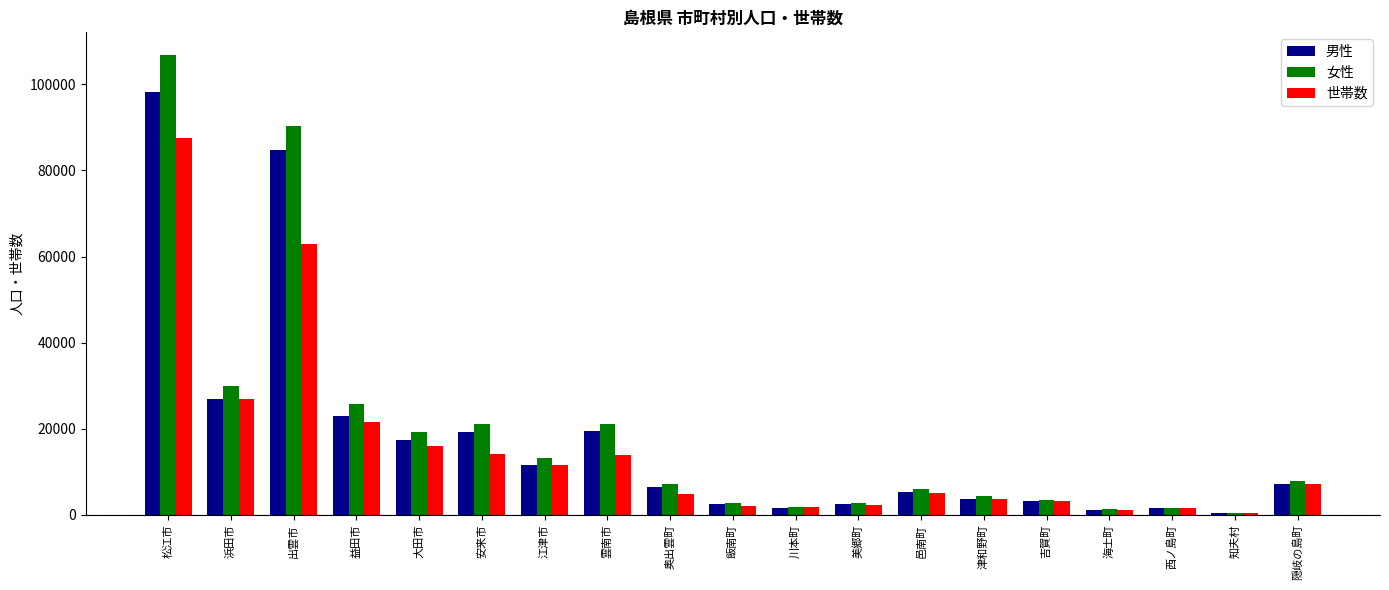

Is it true that 世帯数 equals 62919 at 出雲市?

True